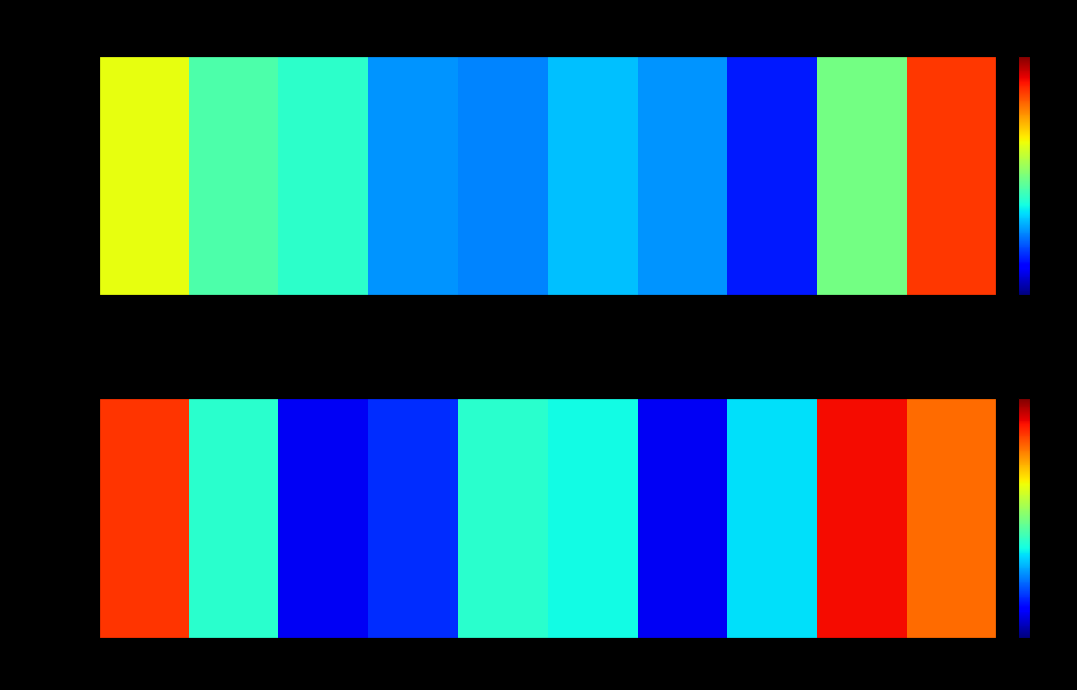

What is the average value?

13.9